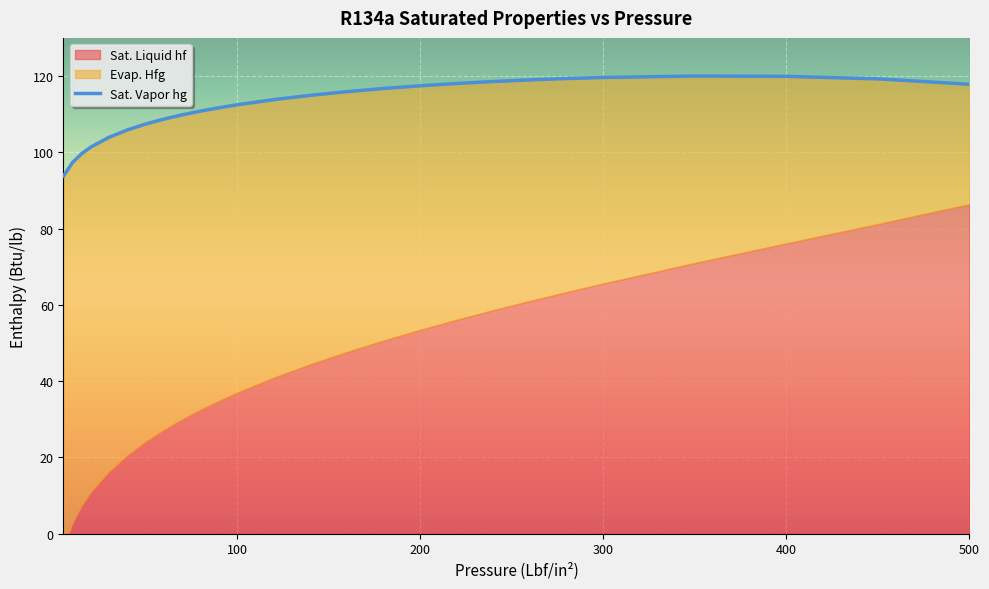

The Sat. Vapor hg series shows 172.9 at 140. True or false?

False